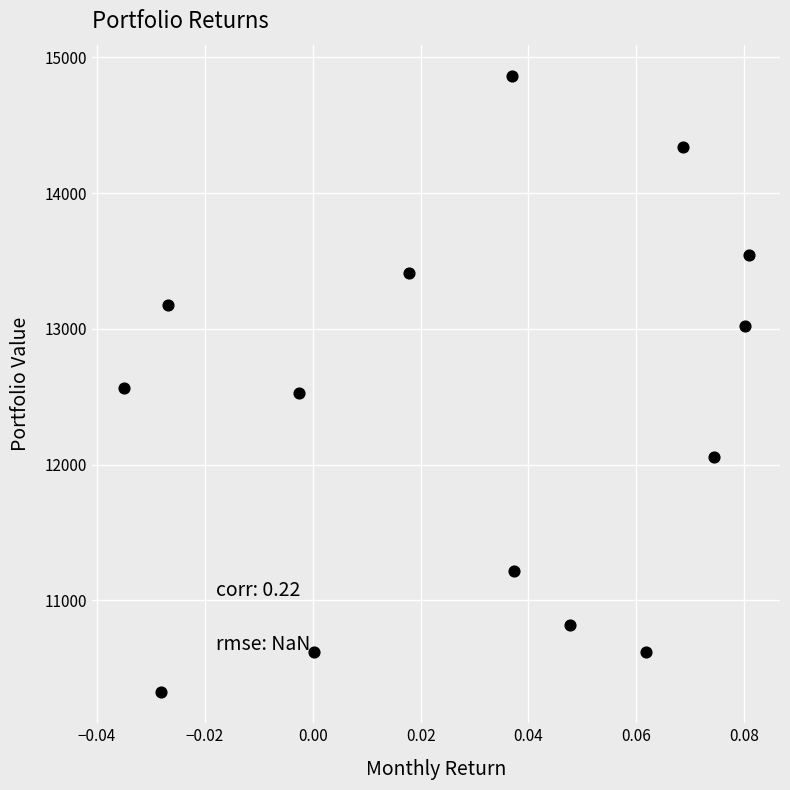

What is the range of Y values (max minus min)?

4545.7